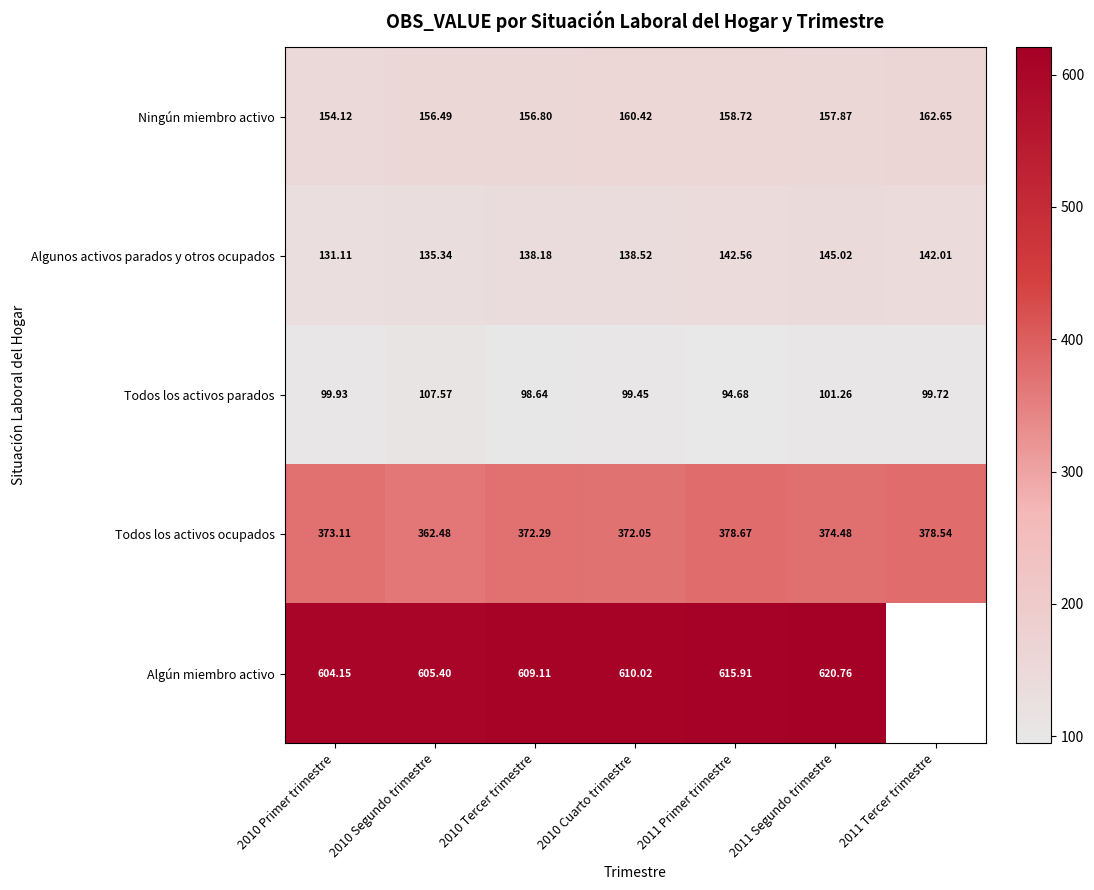

Is the value of Algunos activos parados y otros ocupados at 2011 Segundo trimestre greater than the value of Todos los activos ocupados at 2010 Primer trimestre?

No